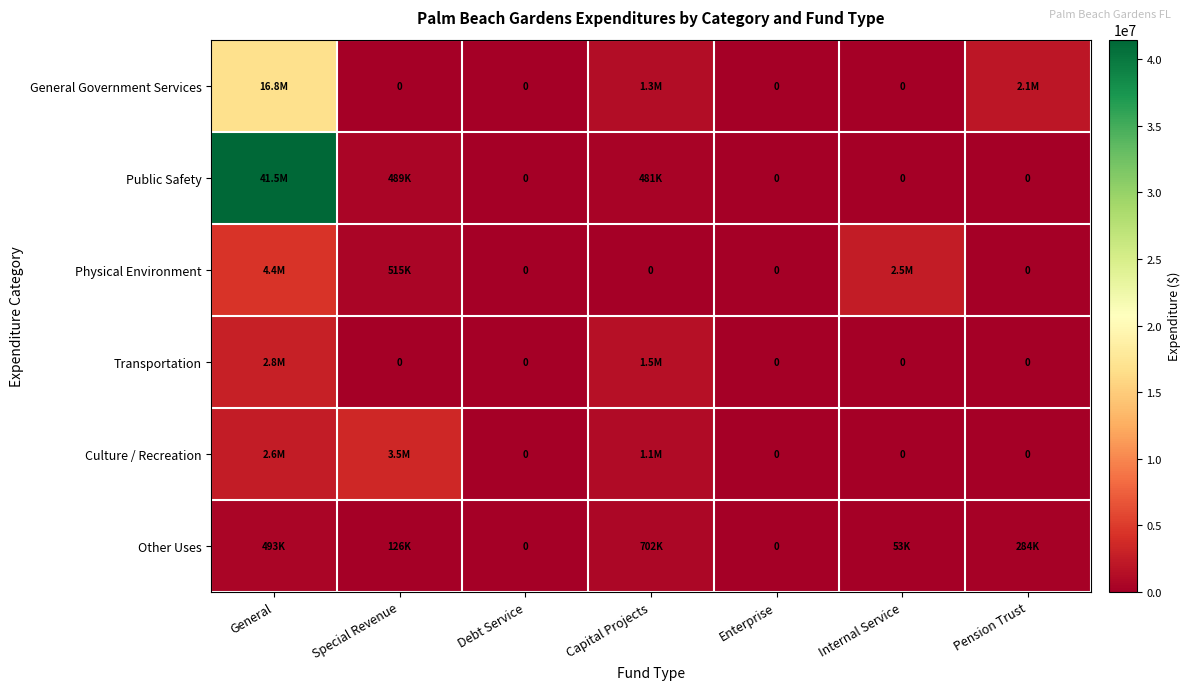

Rank the series at Debt Service from highest to lowest value.

General Government Services, Public Safety, Physical Environment, Transportation, Culture / Recreation, Other Uses